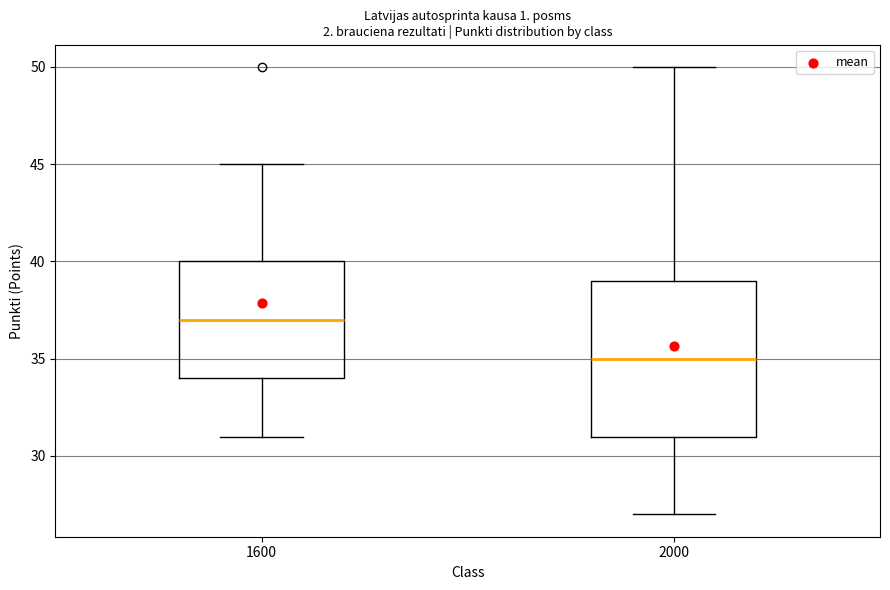

Where is the lower edge of the box at x = 2000 on the y-axis? The values are not printed on the chart, so give them approximately, as read against the axis.

31